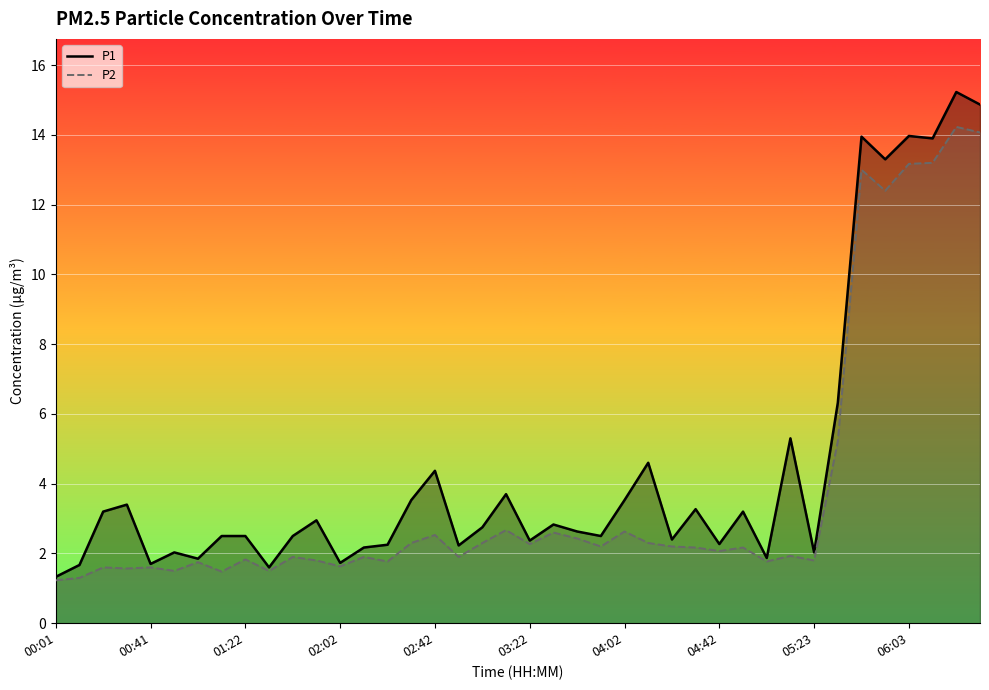

How many data points in P2 are above 2?

21